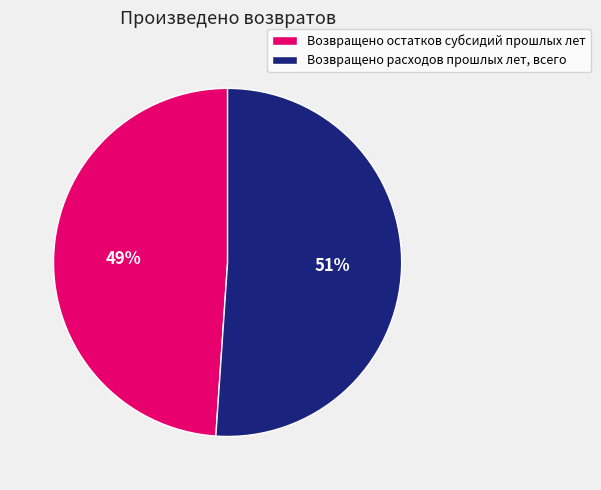

True or false: Возвращено остатков субсидий прошлых лет accounts for 49% of the total.

True